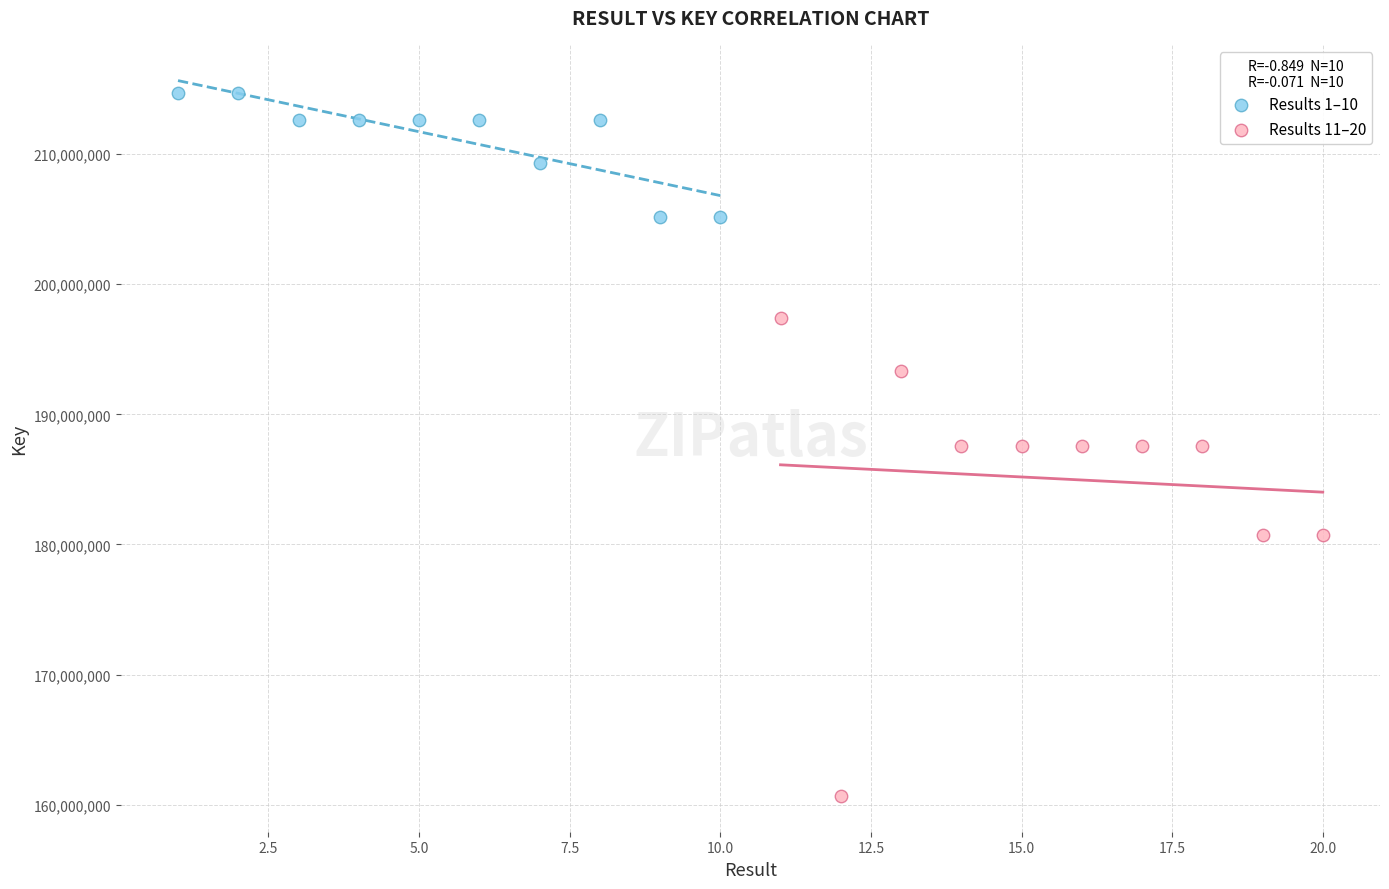

Which series has the widest spread of Y values?

Results 11–20